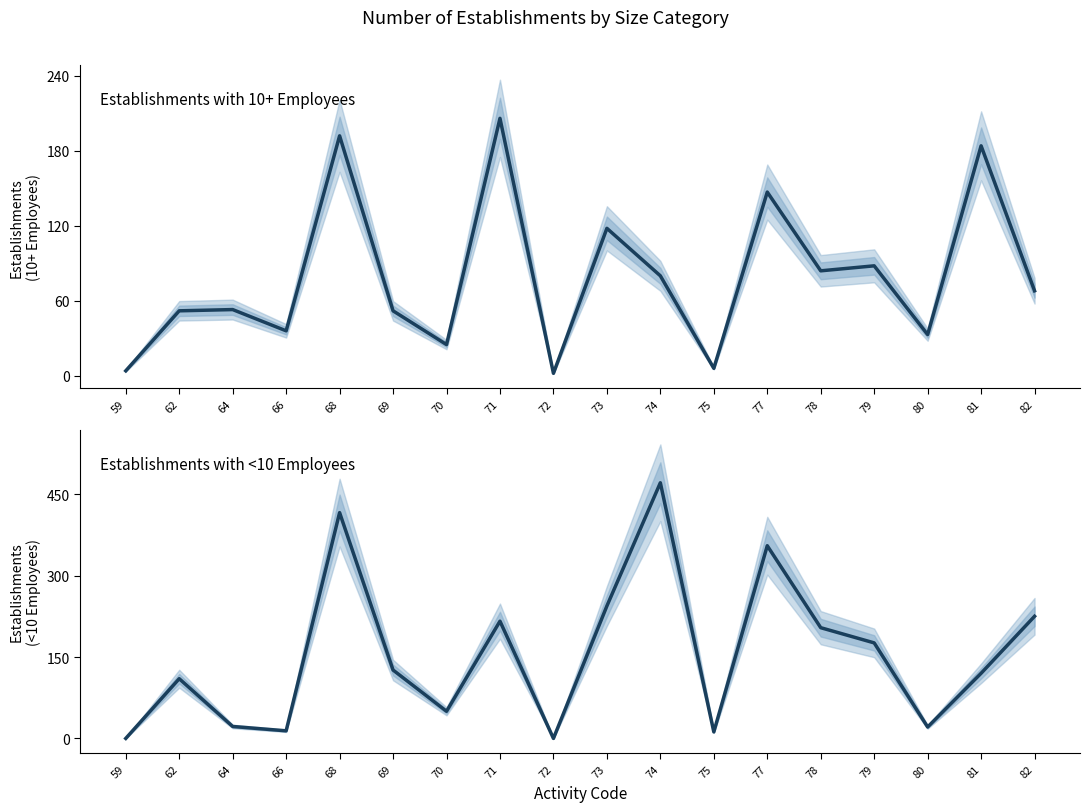

Which series changed the most between 64 and 78?

Establishments with <10 Employees